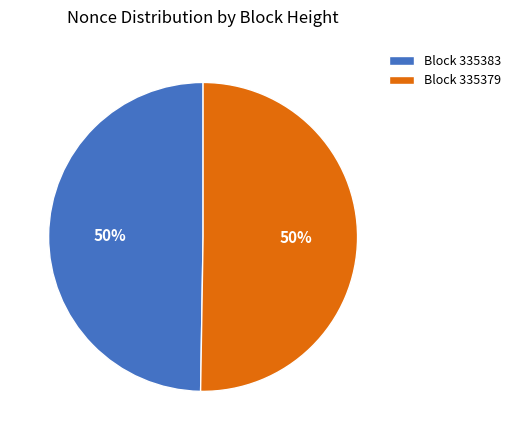

Approximately how many times larger is the value at Block 335383 compared to Block 335379?

1.0